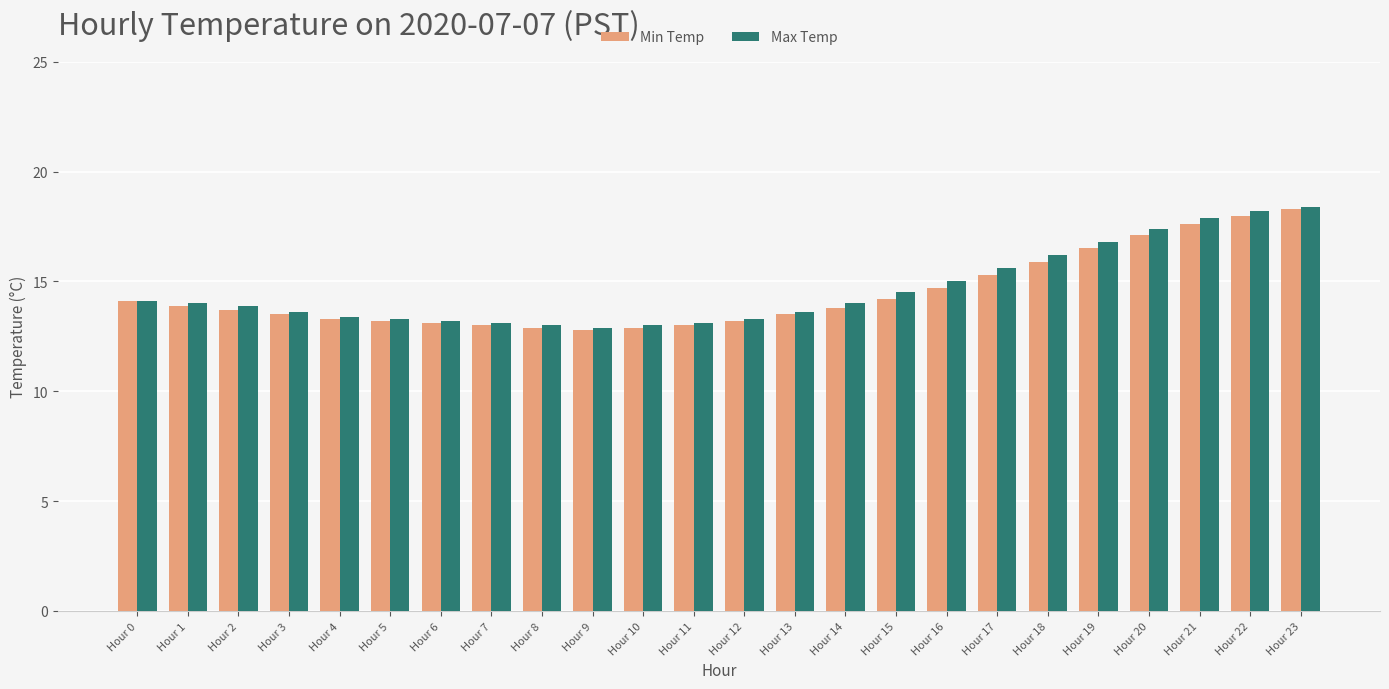

Between Hour 13 and Hour 17, which series saw the biggest shift?

Max Temp